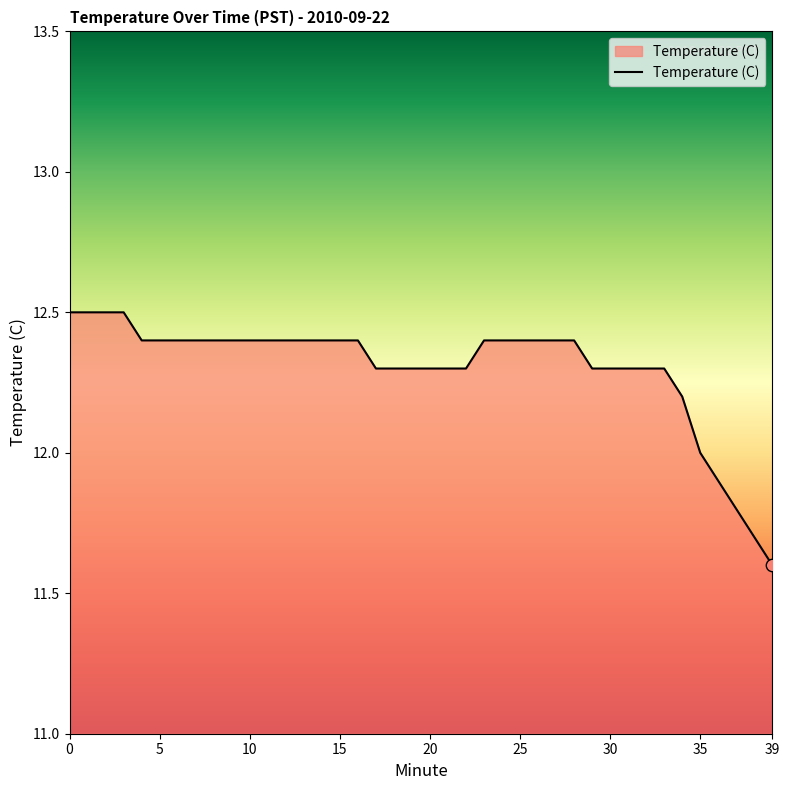

What is the minimum value shown in the chart?

11.6